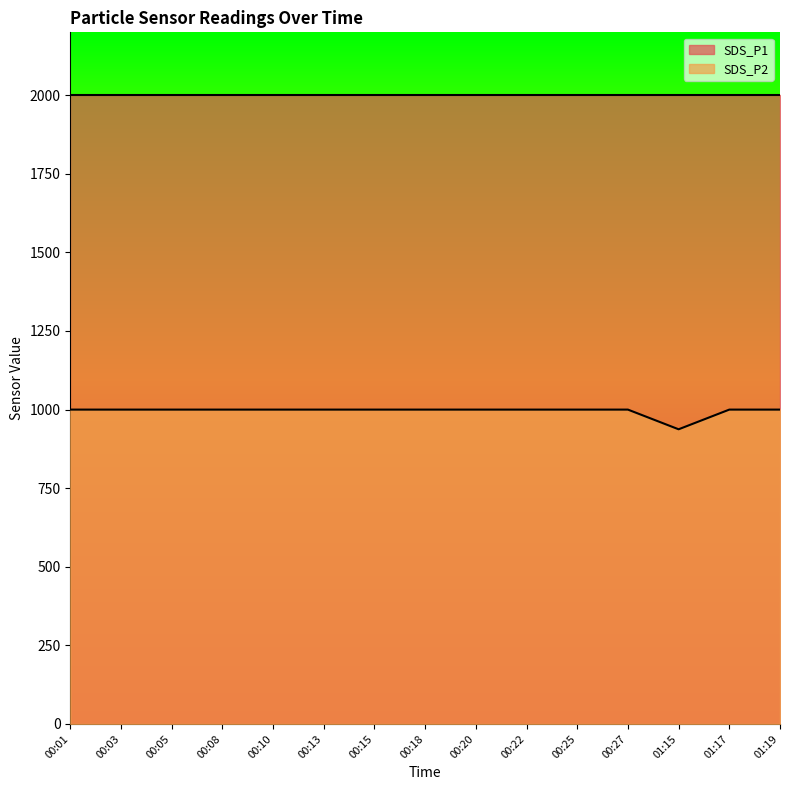

The chart shows a value of 318.3 at 01:19. True or false?

False